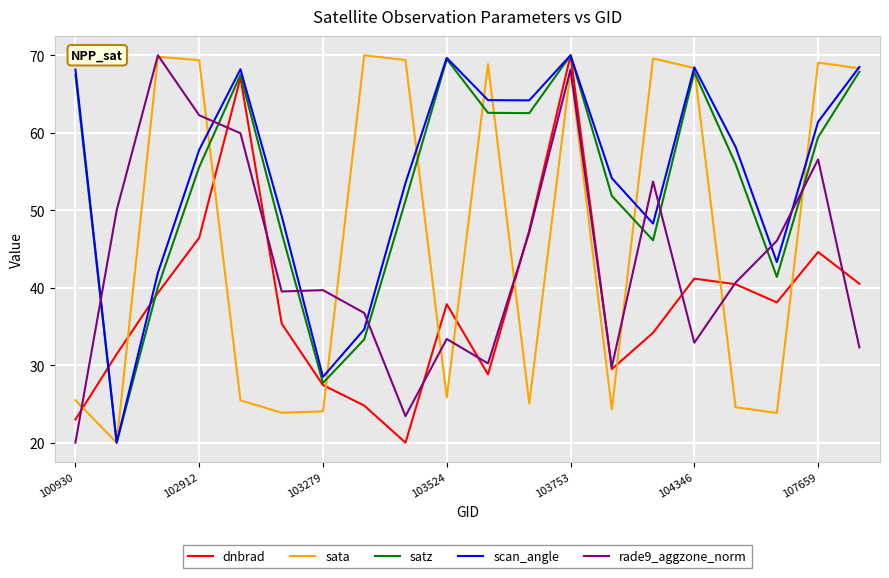

How many times do rade9_aggzone_norm and scan_angle cross each other?

8